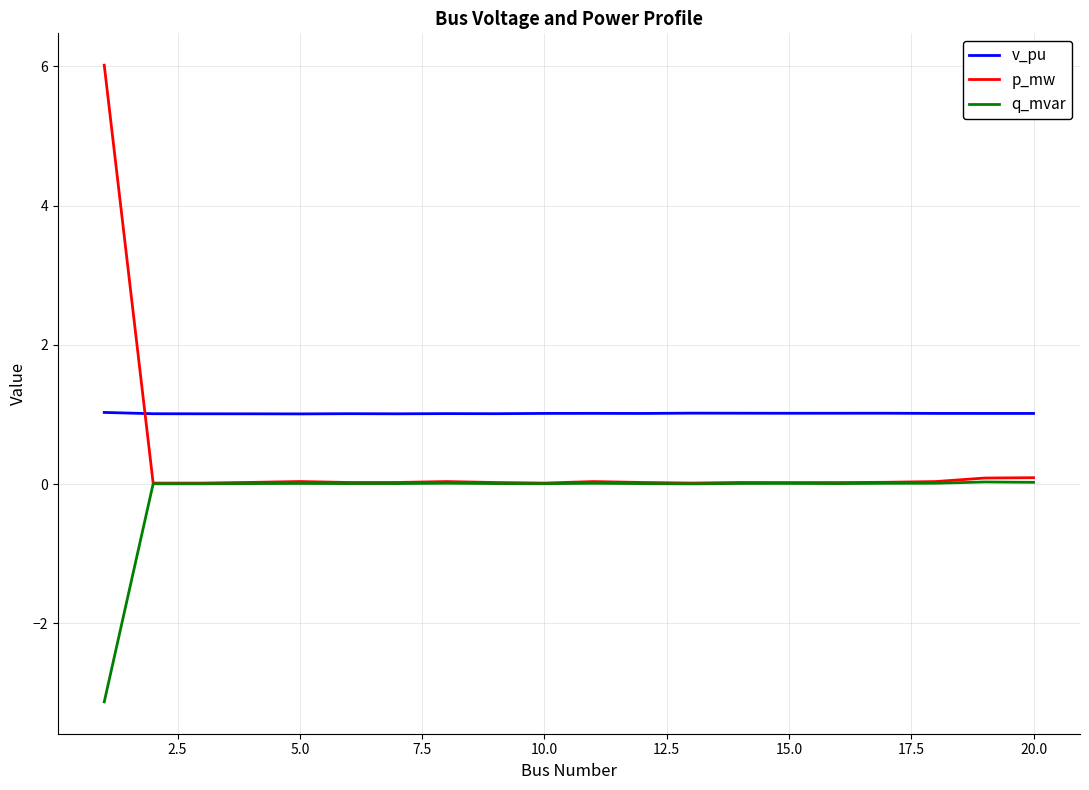

What is the sum of all q_mvar values?

-2.9